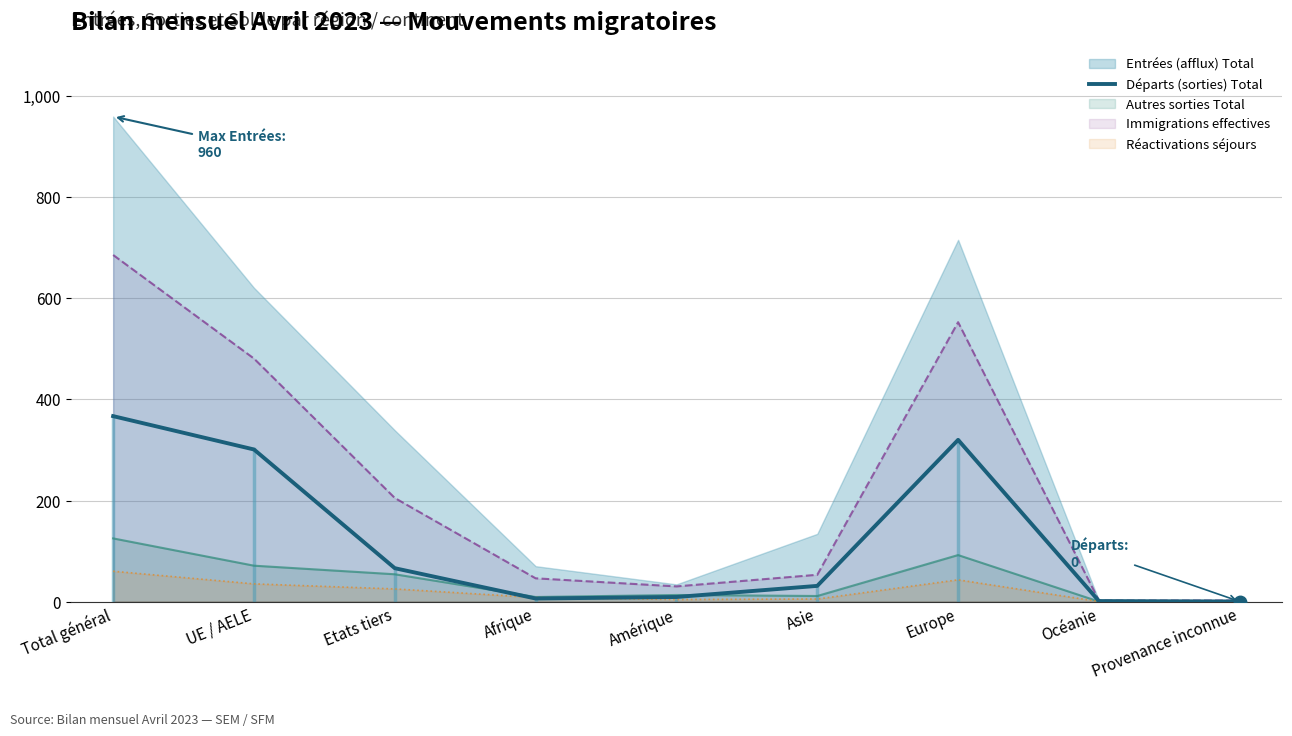

Is it true that the value at Asie is 31?

True